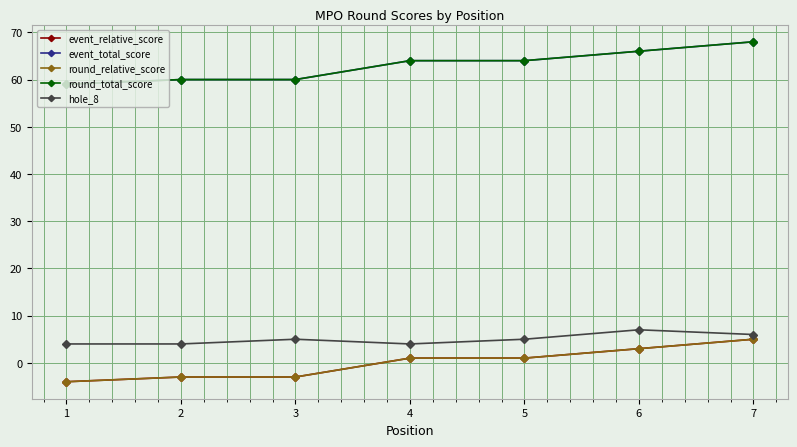

Reading left to right, transcribe all the data shown in this chart.

event_relative_score: 1=-4	2=-3	3=-3	4=1	5=1	6=3	7=5
event_total_score: 1=59	2=60	3=60	4=64	5=64	6=66	7=68
round_relative_score: 1=-4	2=-3	3=-3	4=1	5=1	6=3	7=5
round_total_score: 1=59	2=60	3=60	4=64	5=64	6=66	7=68
hole_8: 1=4	2=4	3=5	4=4	5=5	6=7	7=6